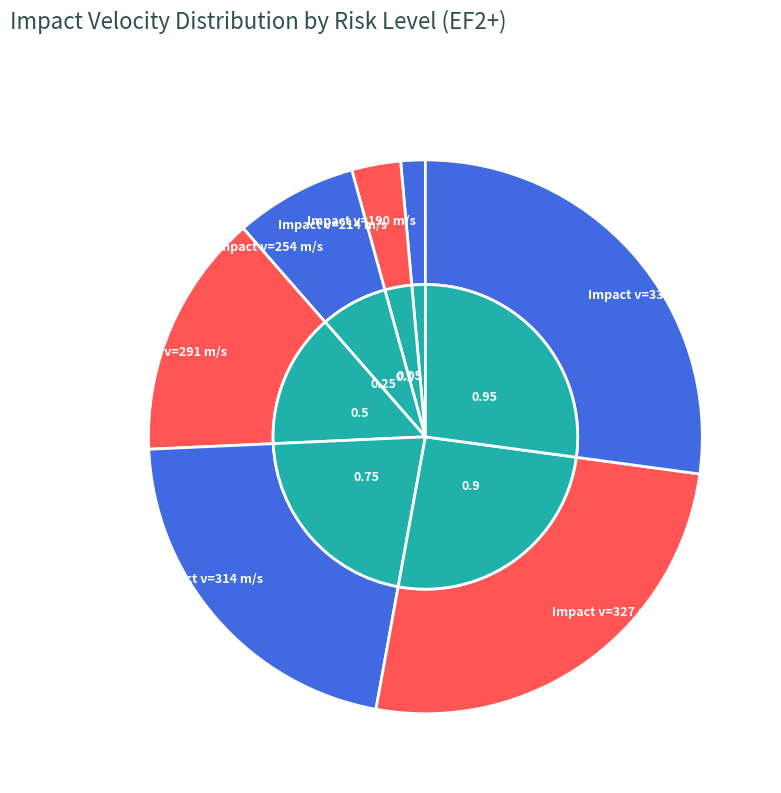

What percentage is NOT represented by 214?

97.1%